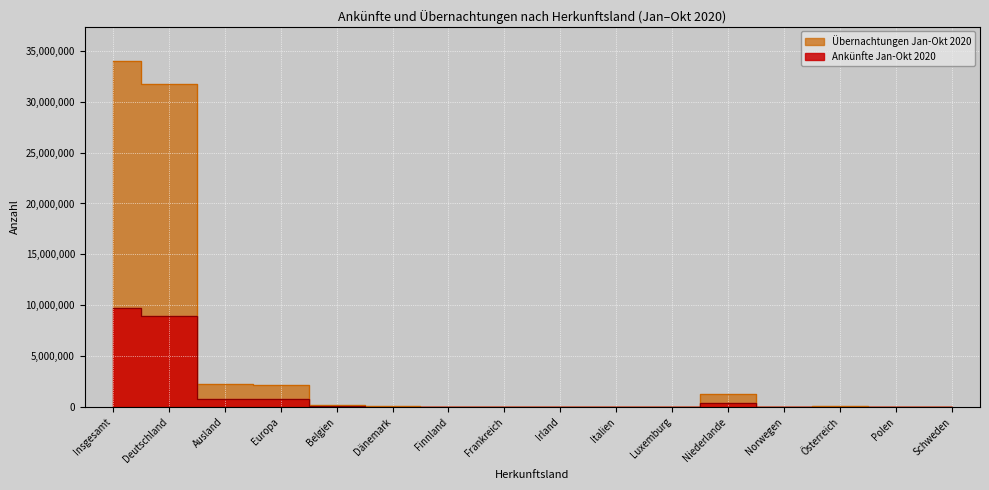

True or false: Übernachtungen Jan-Okt 2020 and Ankünfte Jan-Okt 2020 cross at least once.

False